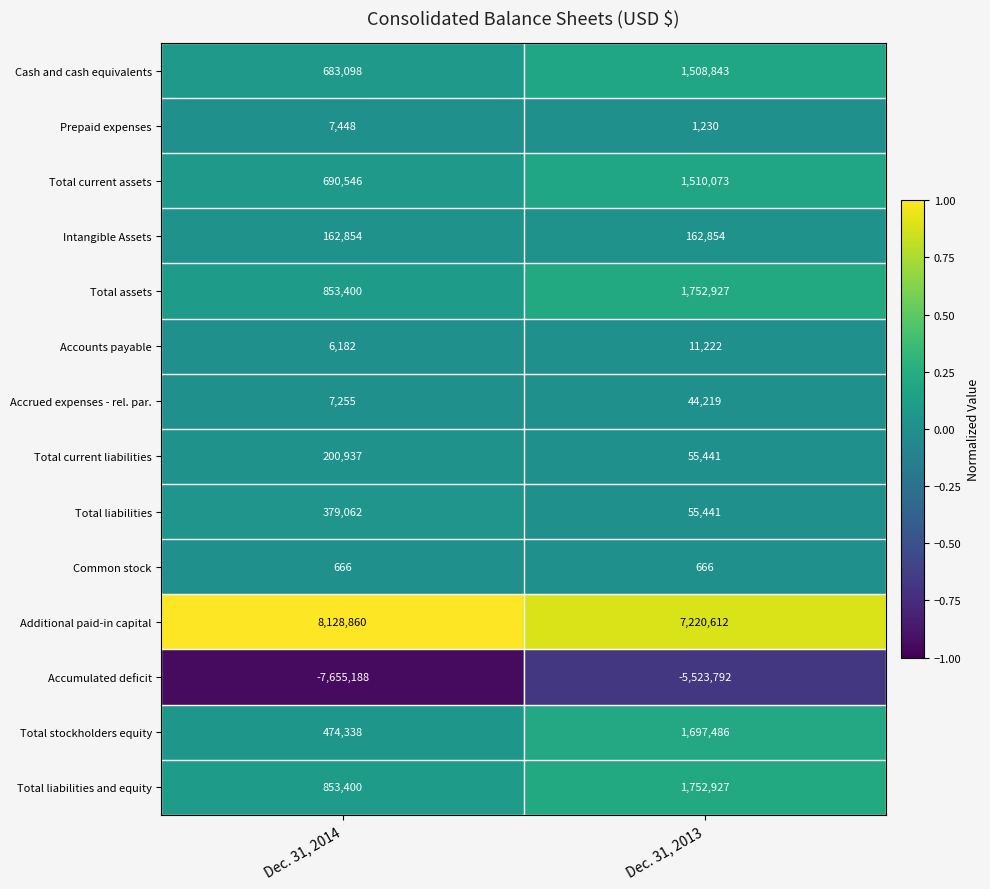

What is the average value of the Accrued expenses - rel. par. series?

25737